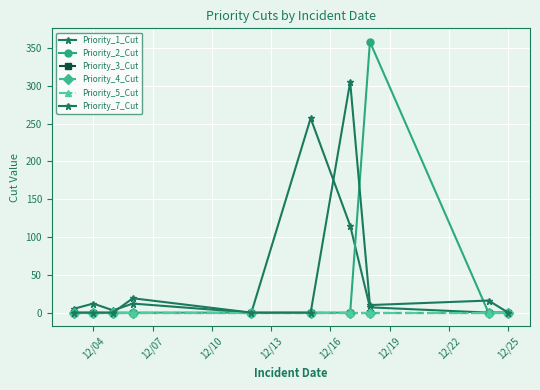

Does the chart have visible grid lines?

Yes